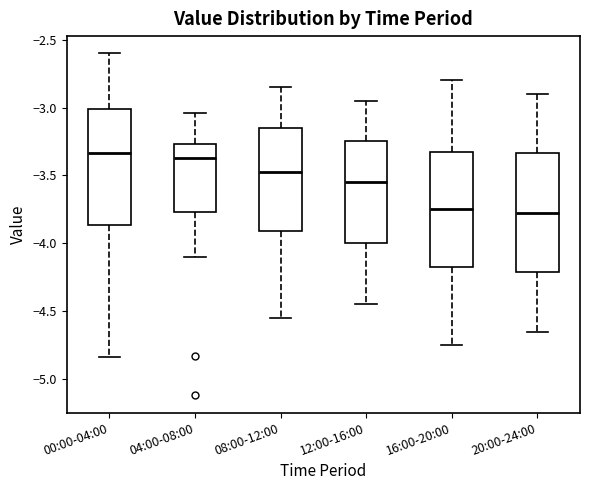

Reading left to right, read every box against the y-axis: the position of its median line, the range the box covers, and the ends of its whiskers. The values are not printed on the chart, so give them approximately, as read against the axis.

00:00-04:00: median -3.35, box -3.85 to -3.00, whiskers -4.85 to -2.60
04:00-08:00: median -3.35, box -3.75 to -3.25, whiskers -4.10 to -3.05
08:00-12:00: median -3.45, box -3.90 to -3.15, whiskers -4.55 to -2.85
12:00-16:00: median -3.55, box -4.00 to -3.25, whiskers -4.45 to -2.95
16:00-20:00: median -3.75, box -4.15 to -3.30, whiskers -4.75 to -2.80
20:00-24:00: median -3.75, box -4.20 to -3.35, whiskers -4.65 to -2.90